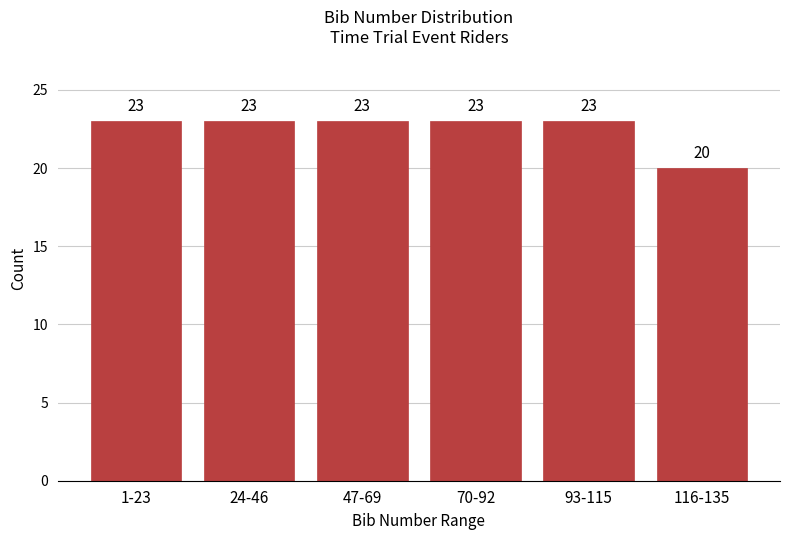

Reading right to left, transcribe all the data shown in this chart.

116-135=20	93-115=23	70-92=23	47-69=23	24-46=23	1-23=23